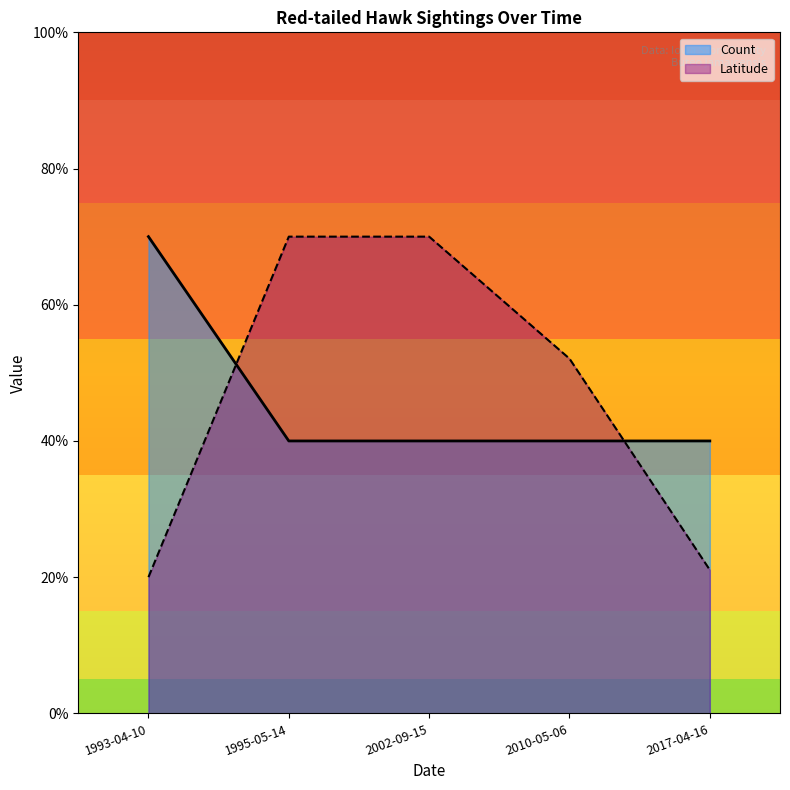

True or false: the data has more than 1 interior local peaks.

False